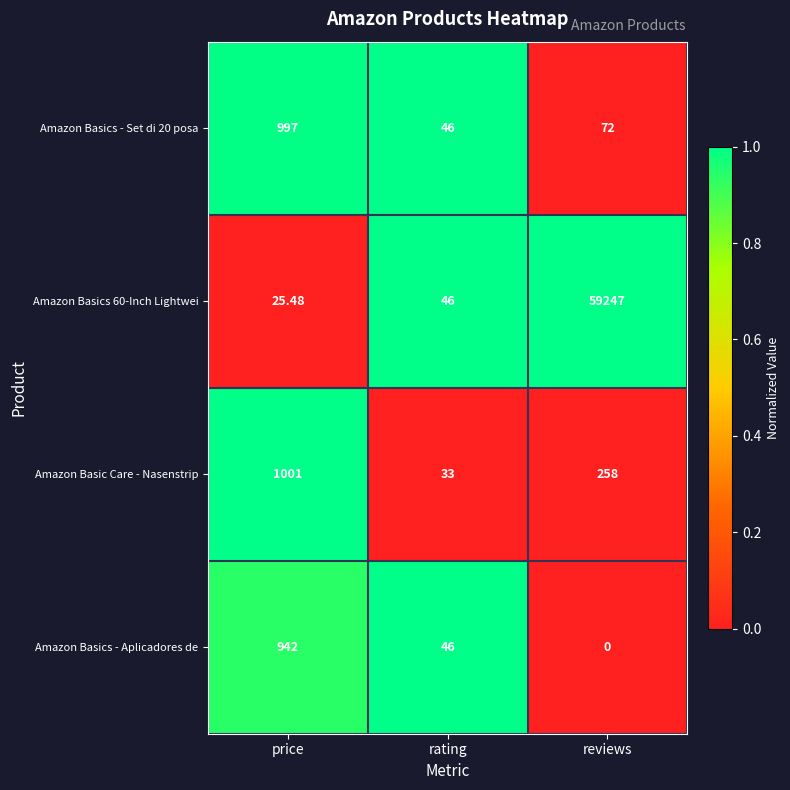

How many data points does each series have?

3